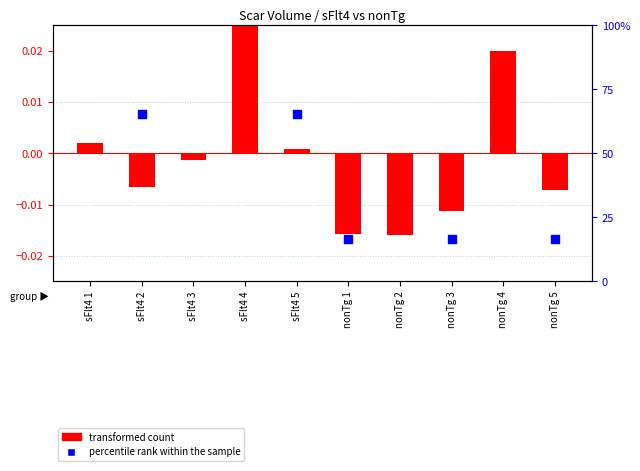

Which has a higher value, nonTg 1 or nonTg 2?

nonTg 1